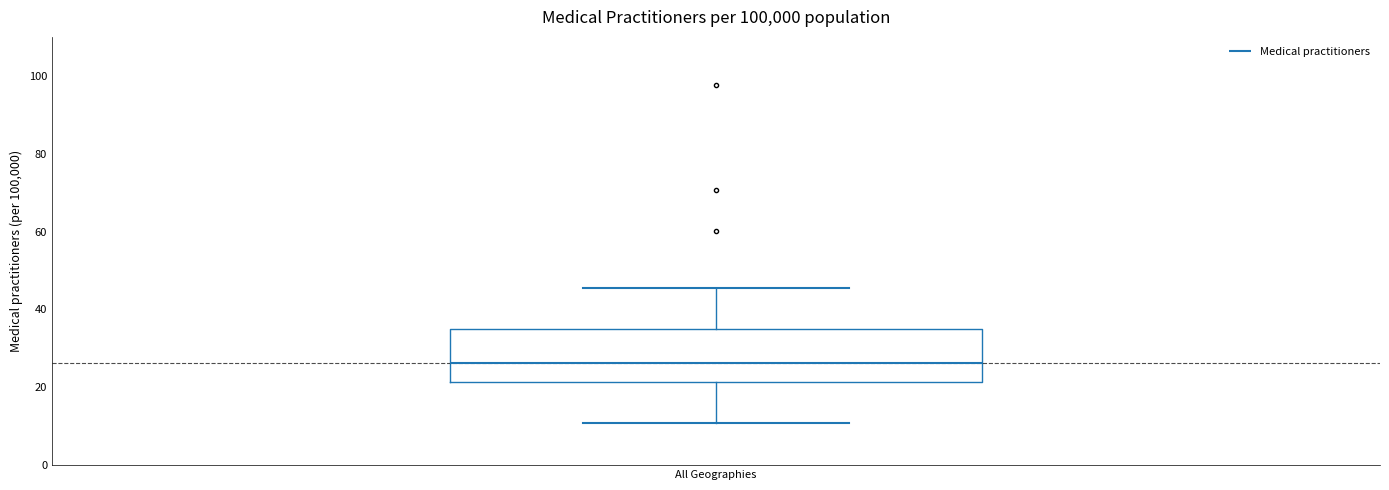

Where is the lower edge of the box for All Geographies on the y-axis? The values are not printed on the chart, so give them approximately, as read against the axis.

22